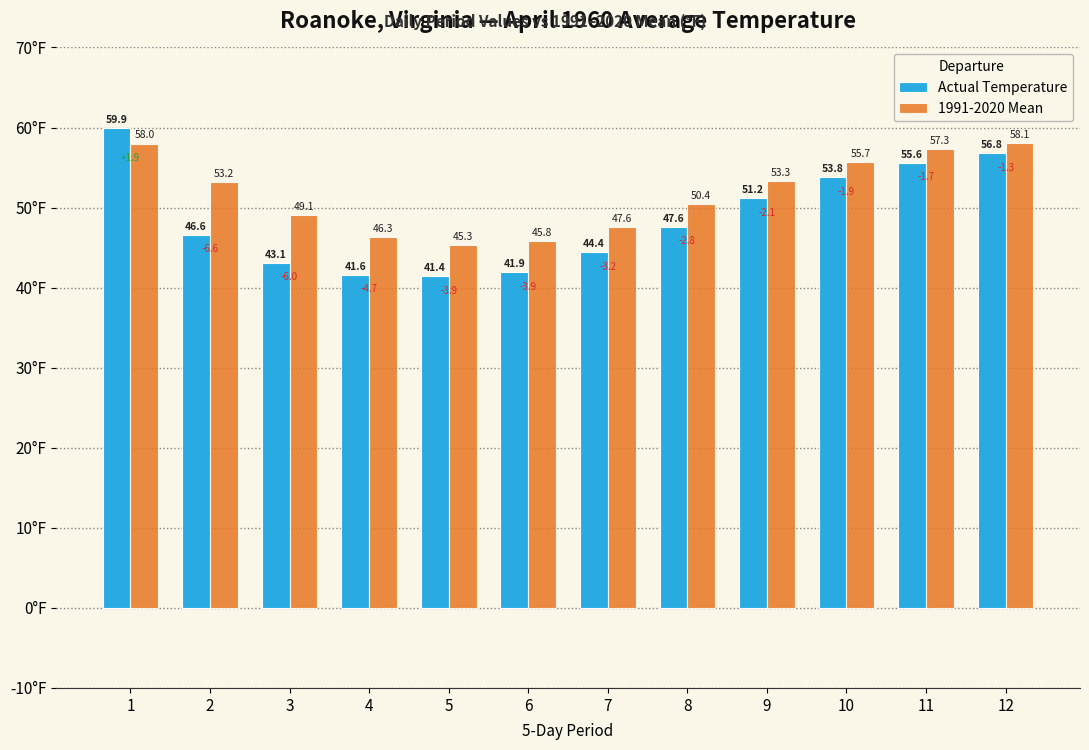

At which label is 1991-2020 Mean closest to 51?

8